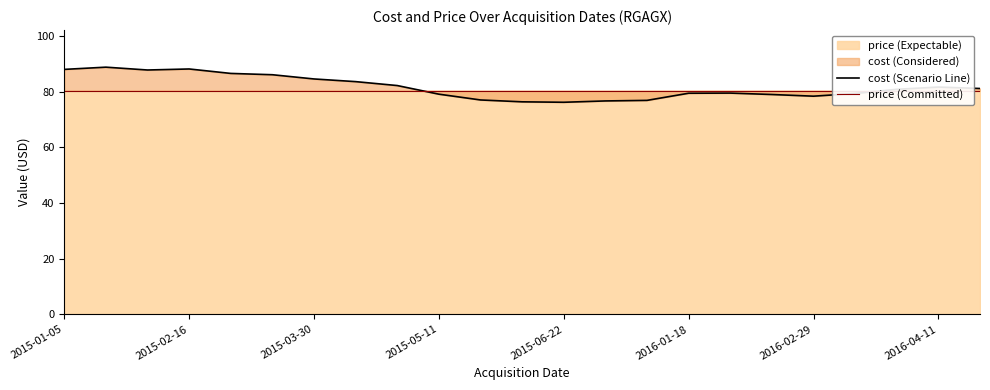

List the series in order of their overall mean, highest first.

cost (Scenario Line), price (Committed)